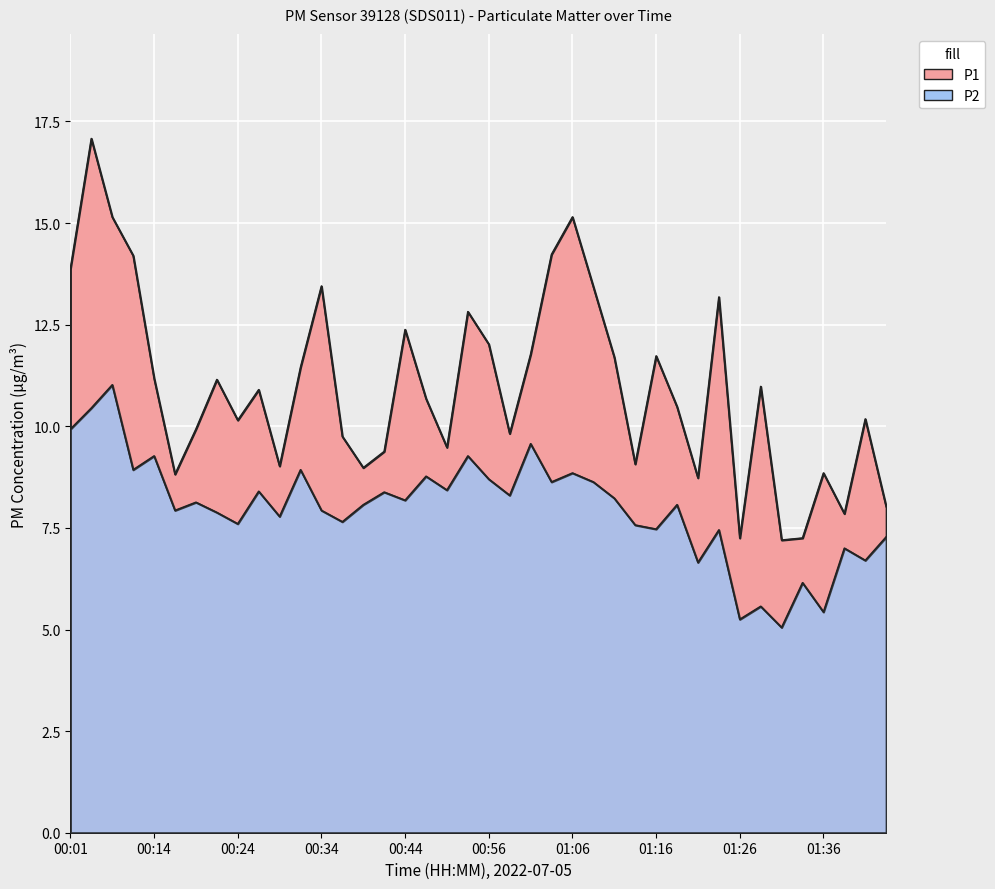

What is the total value across all series at 00:51?

17.9